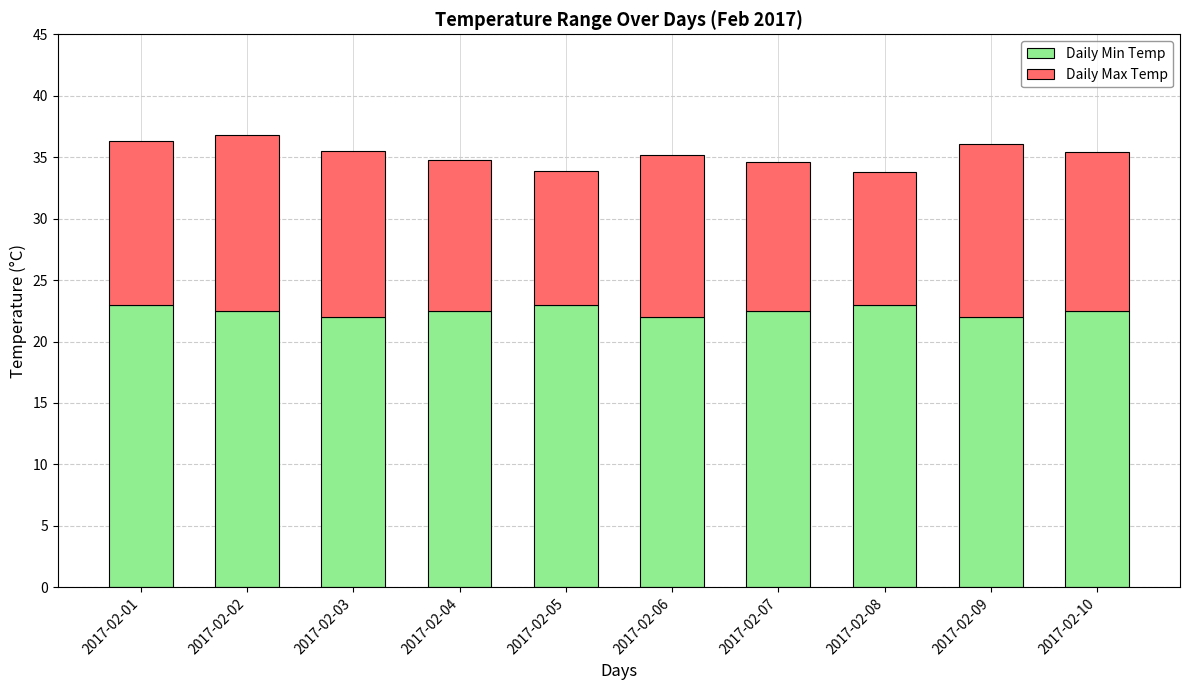

The value of Daily Min Temp at 2017-02-10 is 22.5. True or false?

True